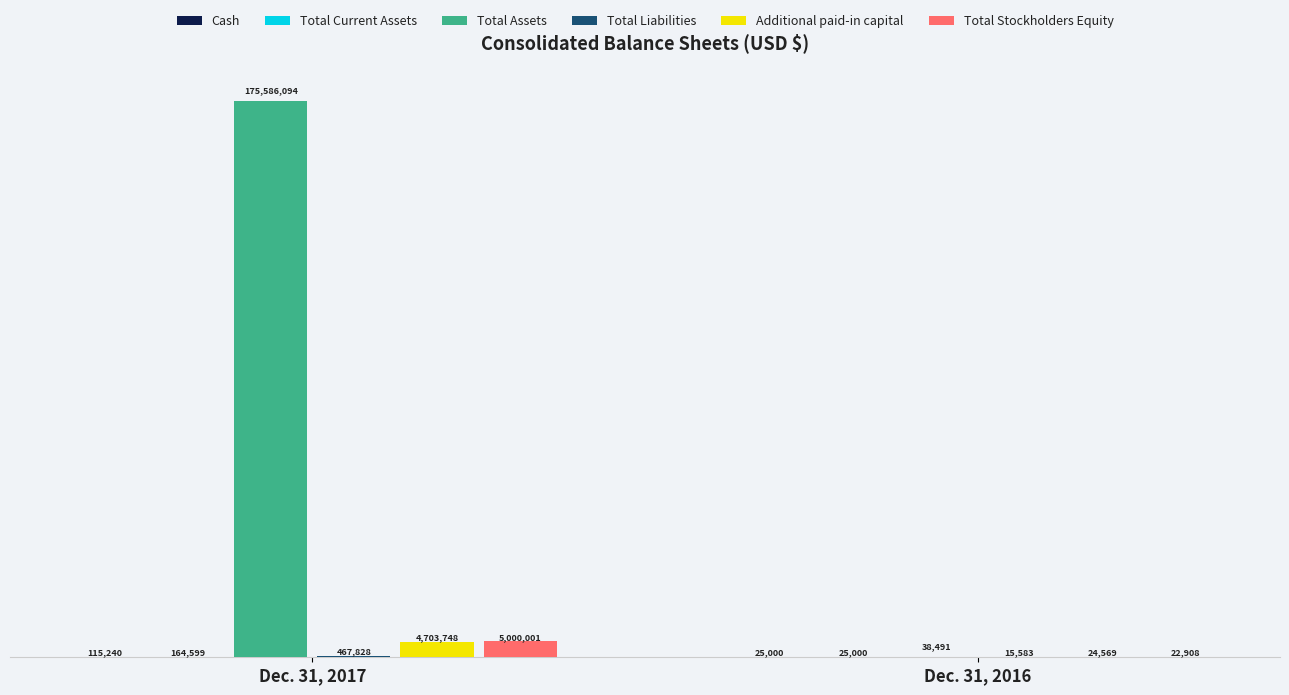

Does the chart contain stacked bars?

No